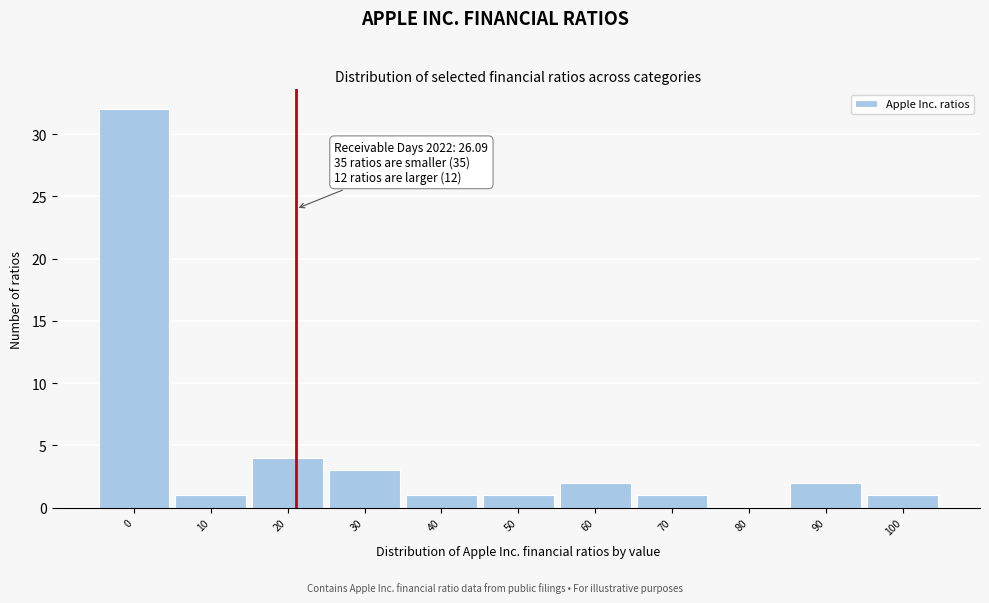

Reading left to right, transcribe all the data shown in this chart.

0=32	10=1	20=4	30=3	40=1	50=1	60=2	70=1	80=0	90=2	100=1